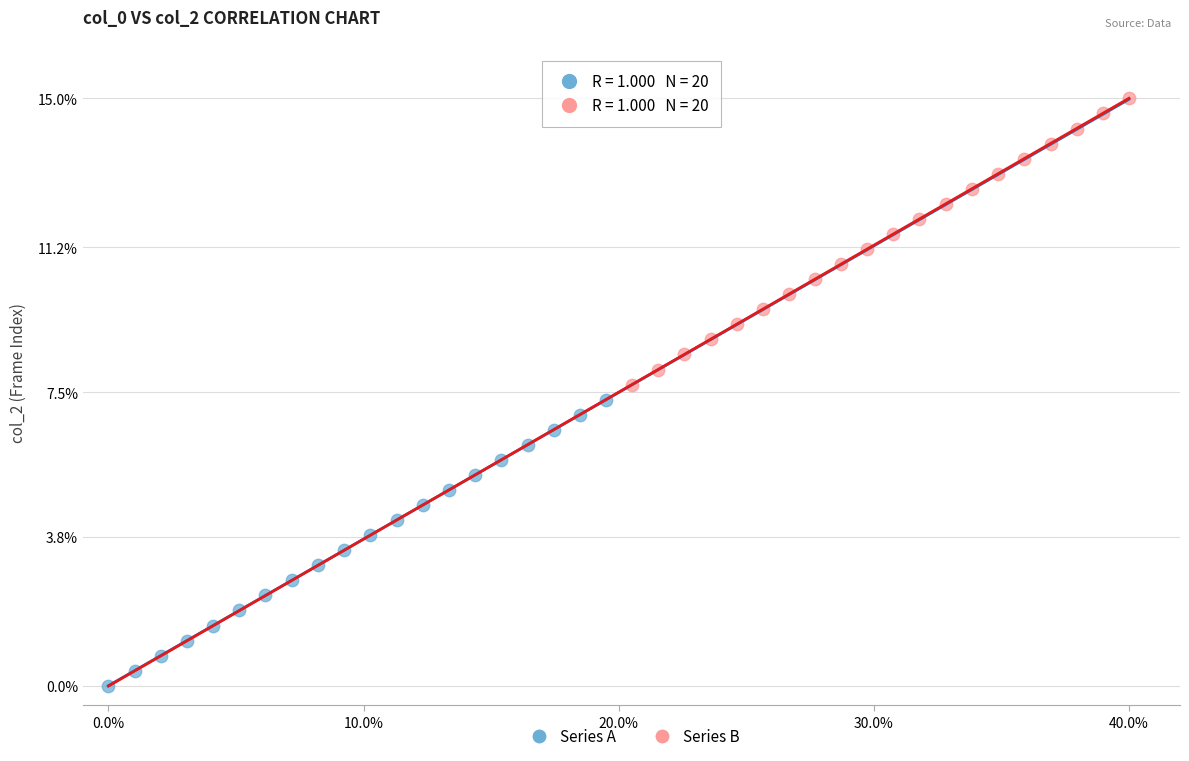

Which series reaches the minimum Y coordinate?

Series A